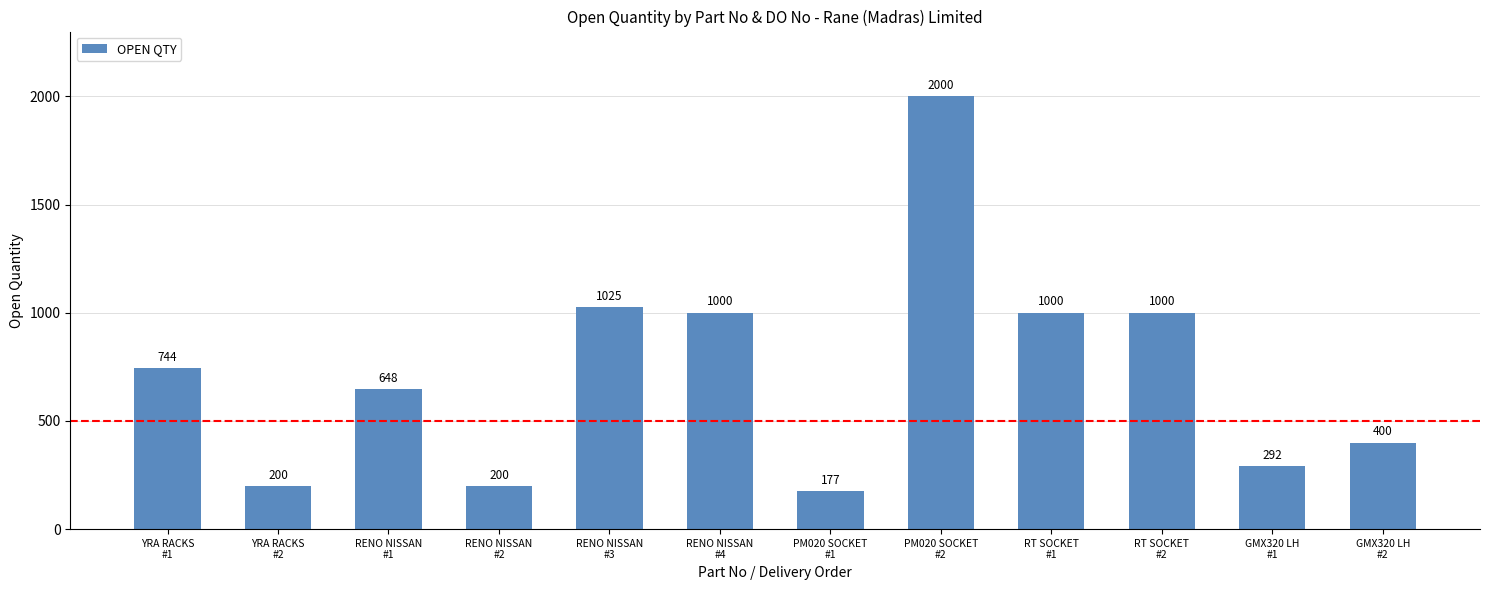

What is the label of the 4th bar from the right?

RT SOCKET
#1